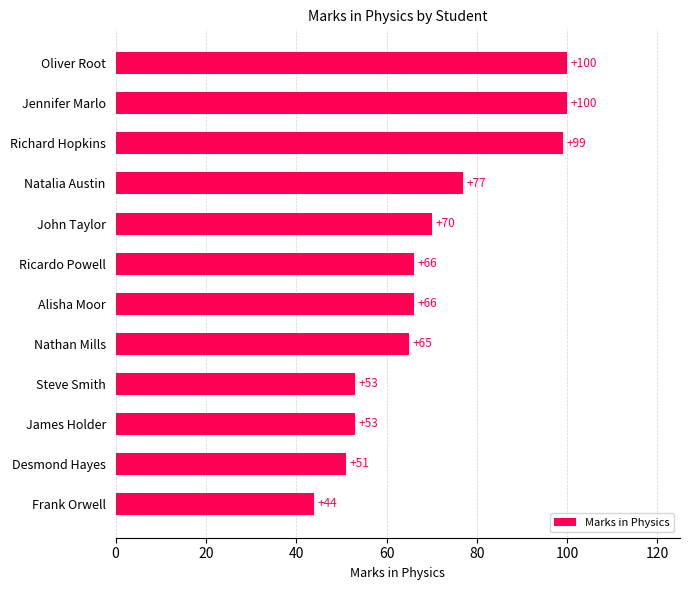

Approximately how many times larger is the value at Natalia Austin compared to Desmond Hayes?

1.5